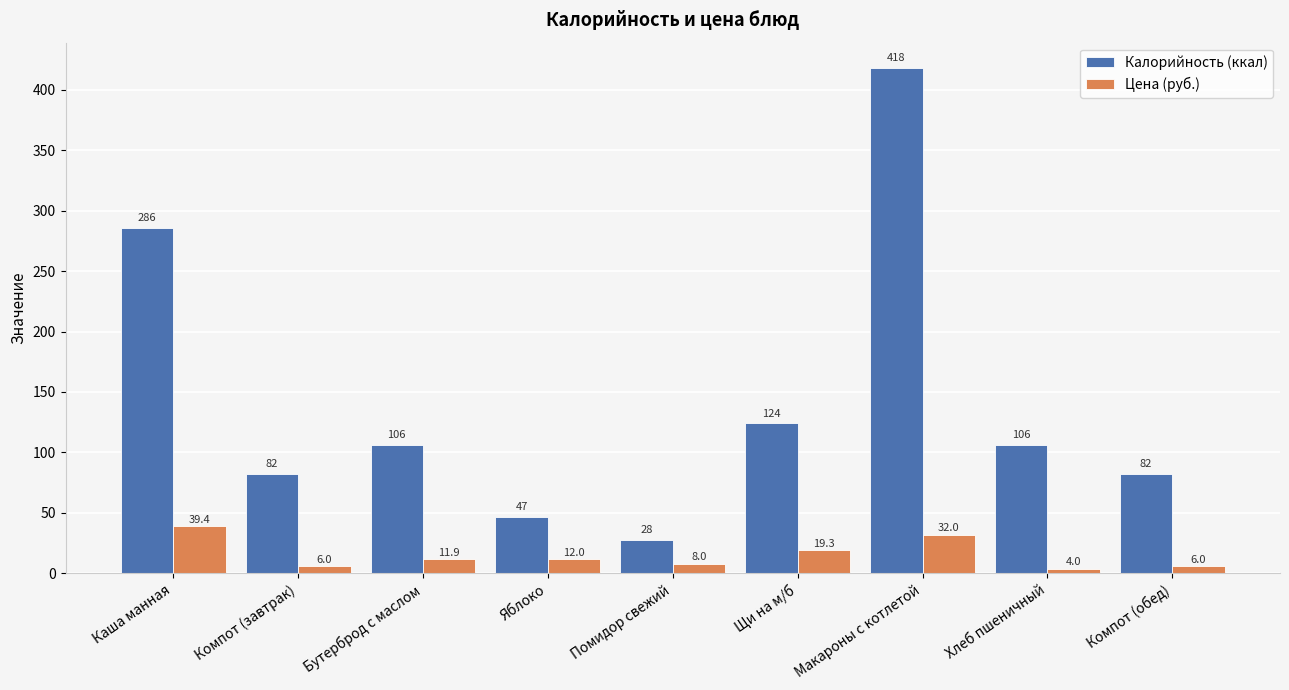

Is it true that Калорийность (ккал) equals 82.0 at Компот (завтрак)?

True